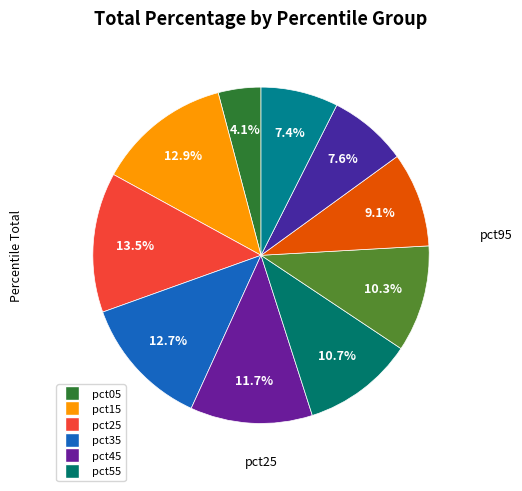

What is the largest slice in the pie chart?

pct25